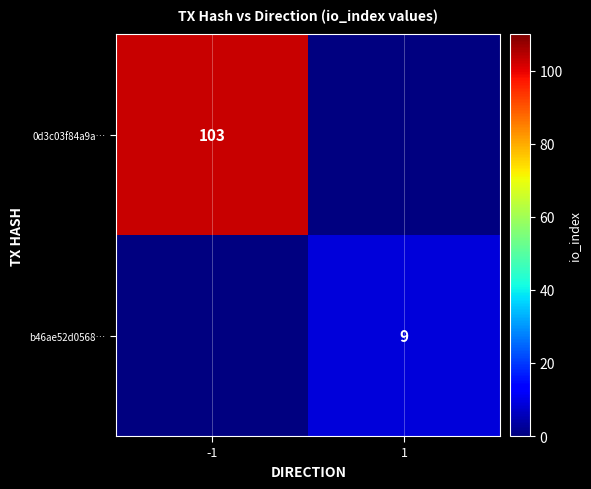

What is the smallest value displayed?

9.0